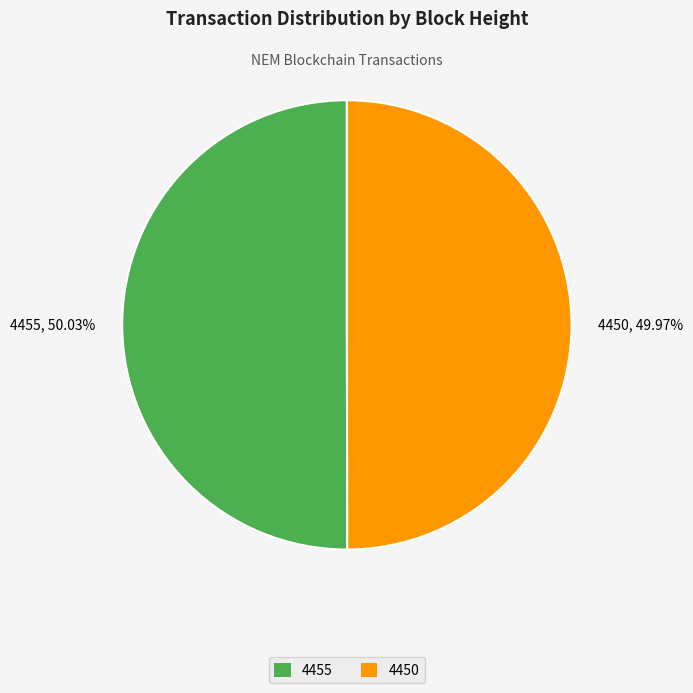

To the nearest percent, what portion does 4455 represent?

50%